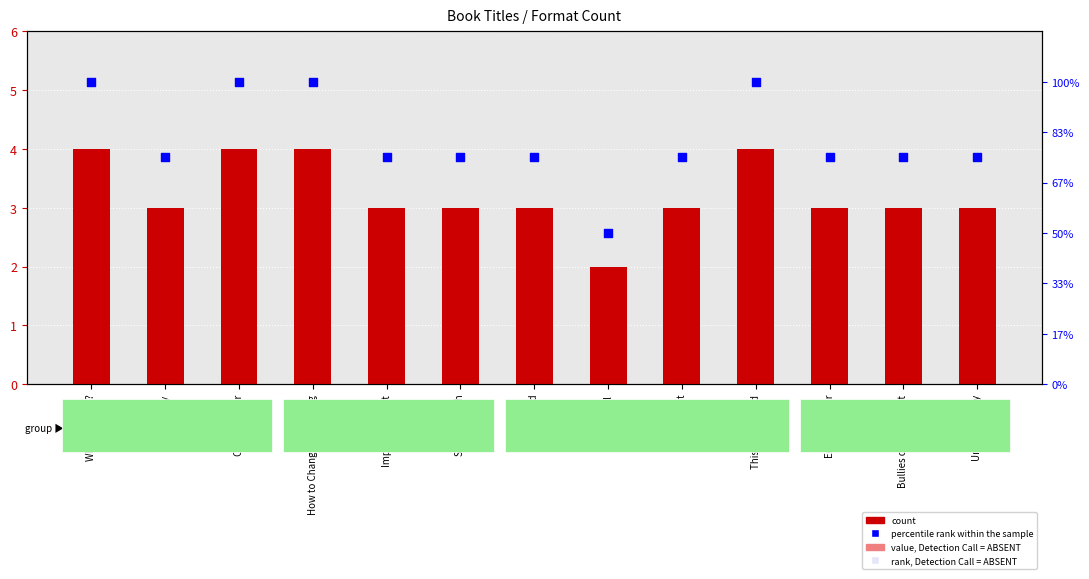

Is the value of percentile rank within the sample at Bullies of Wall Street greater than the value of count at Lion Island?

Yes